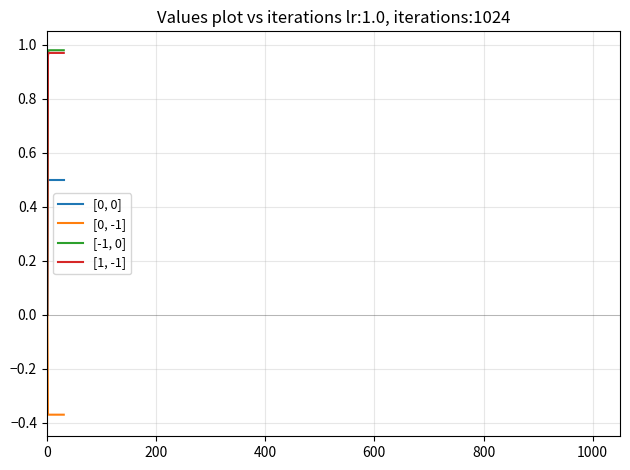

List the series in order of their peak value, highest first.

[-1, 0], [1, -1], [0, 0], [0, -1]